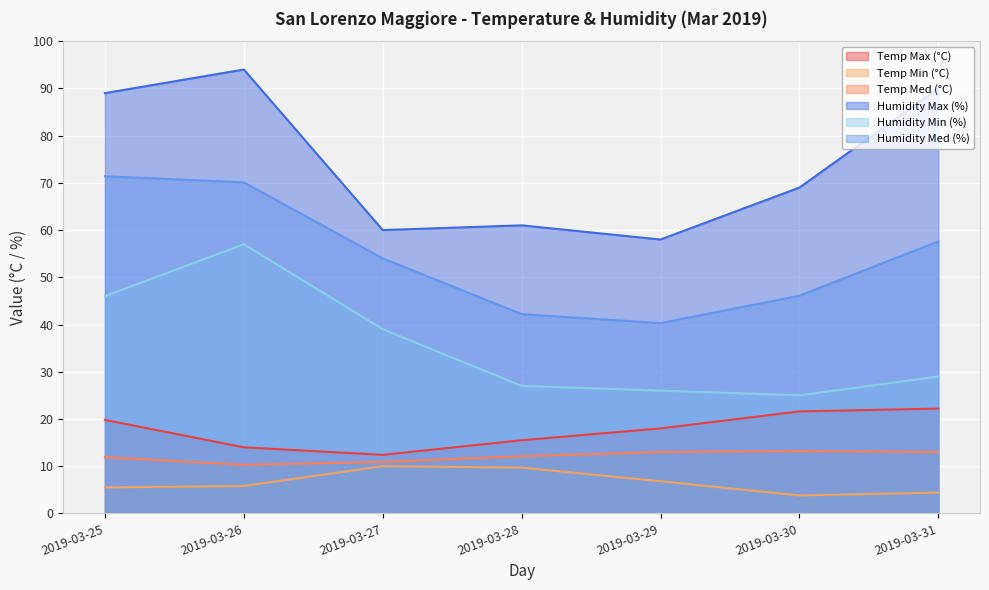

At which label does Temp Med (°C) first exceed 12?

2019-03-28